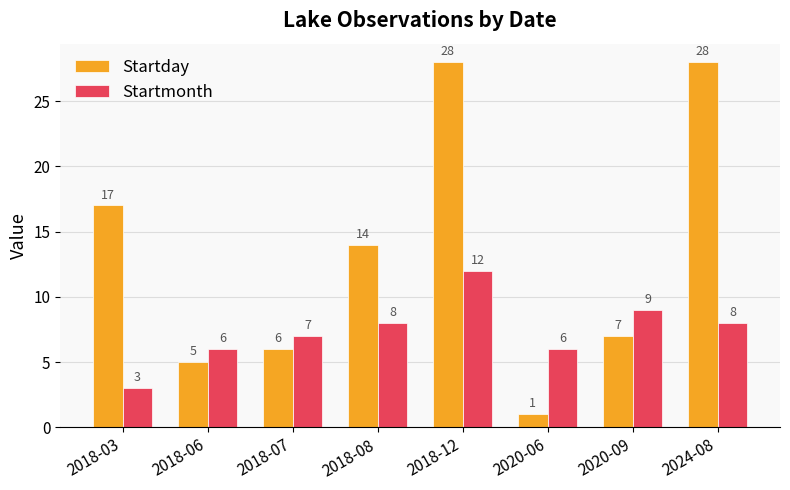

What is the label of the 1st bar from the right?

2024-08